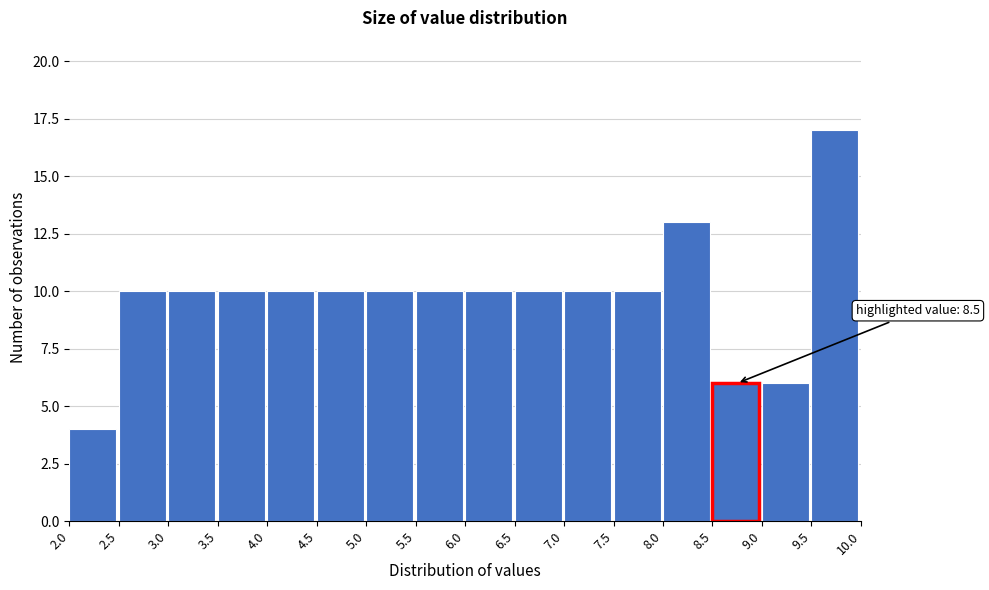

Over which range of the x-axis is the bar tallest?

9.5 to 10.0